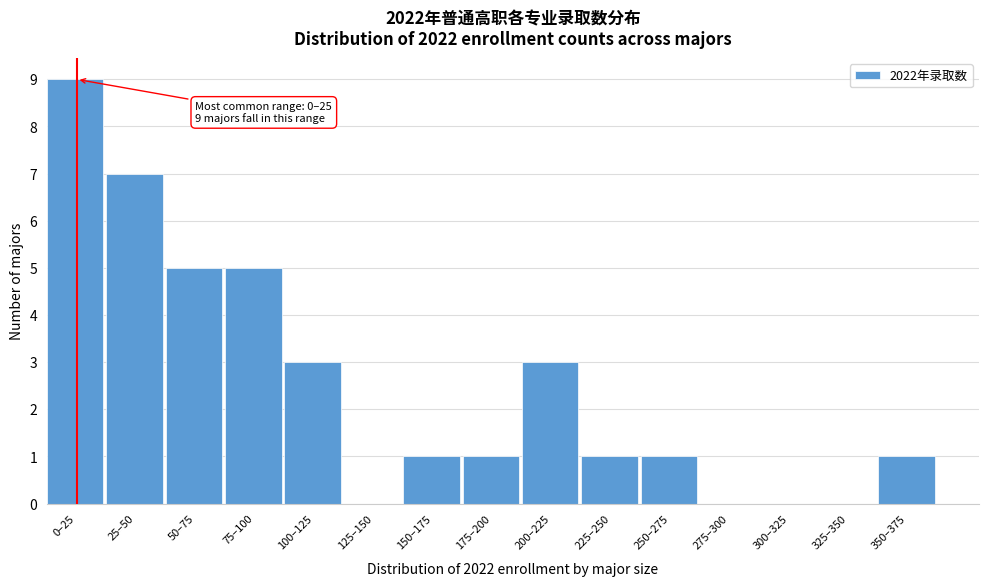

Reading right to left, list all the values displayed in this chart.

350–375=1	325–350=0	300–325=0	275–300=0	250–275=1	225–250=1	200–225=3	175–200=1	150–175=1	125–150=0	100–125=3	75–100=5	50–75=5	25–50=7	0–25=9